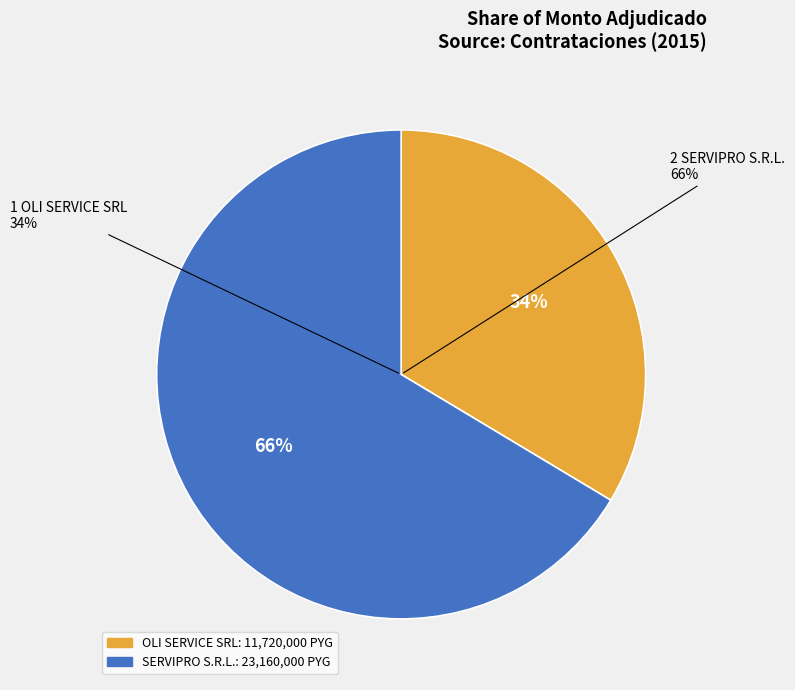

Between SERVIPRO S.R.L. and OLI SERVICE SRL, which is larger?

SERVIPRO S.R.L.